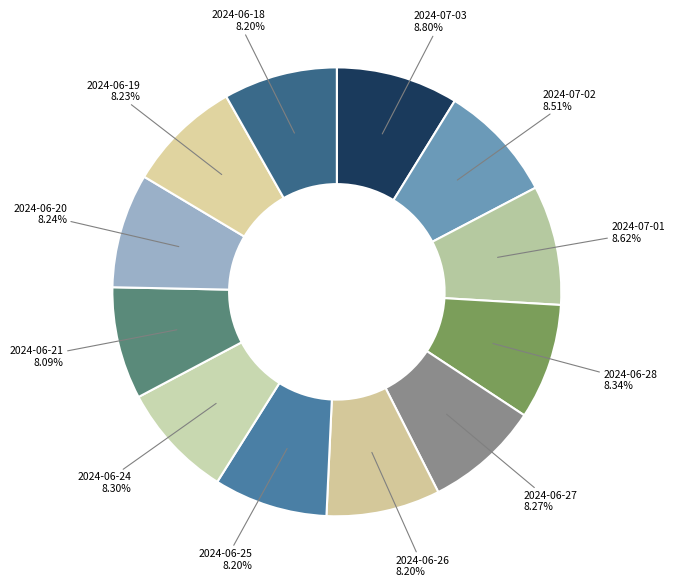

How many segments does this pie chart have?

12